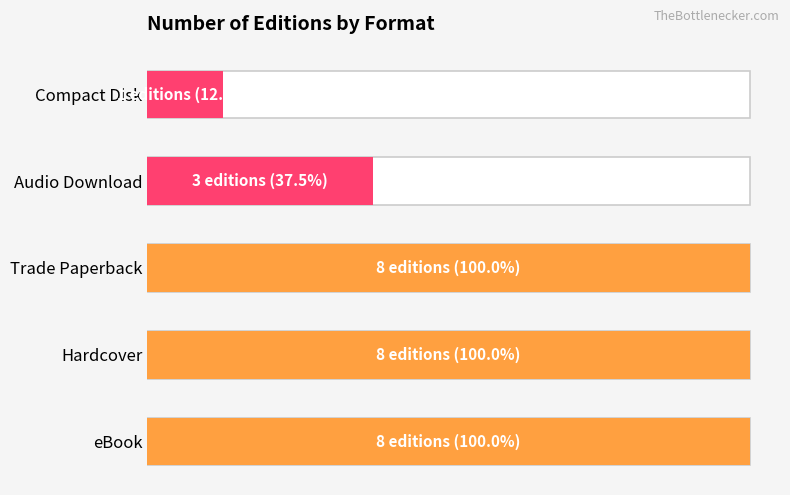

What is the value of the 2nd bar from the left?

8